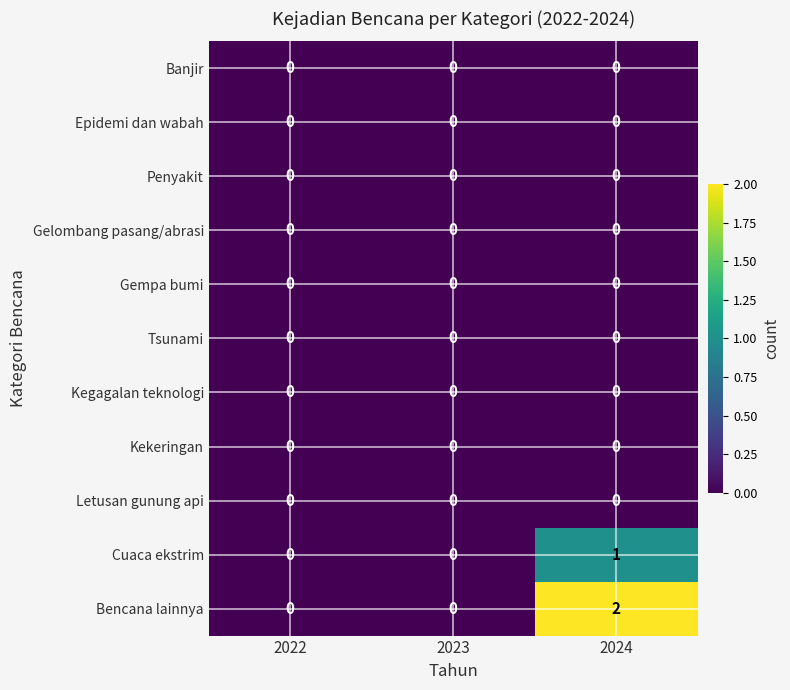

At which category is the sum across all series the highest?

2024